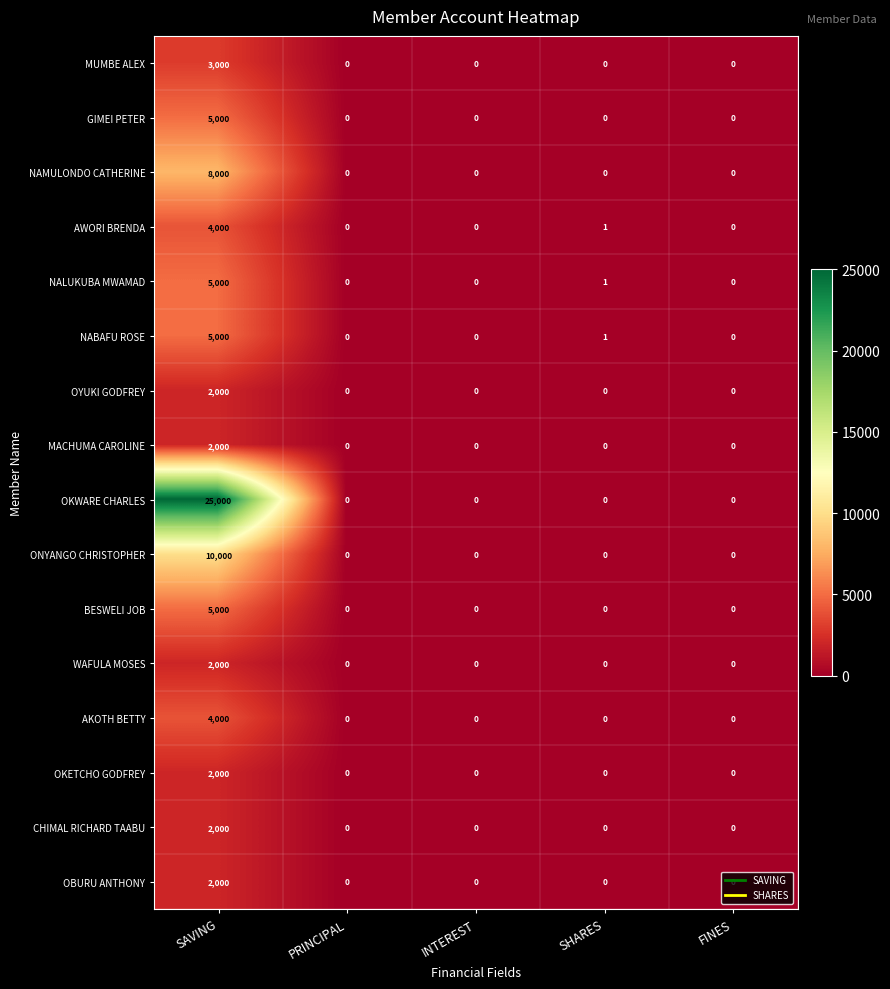

The OBURU ANTHONY series shows 1314 at FINES. True or false?

False